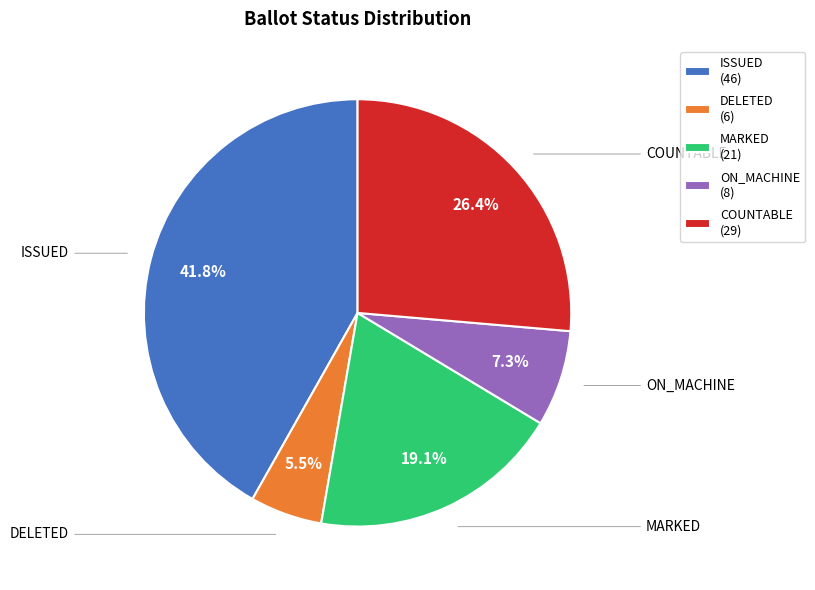

What is the total percentage of MARKED and ISSUED?

60.9%